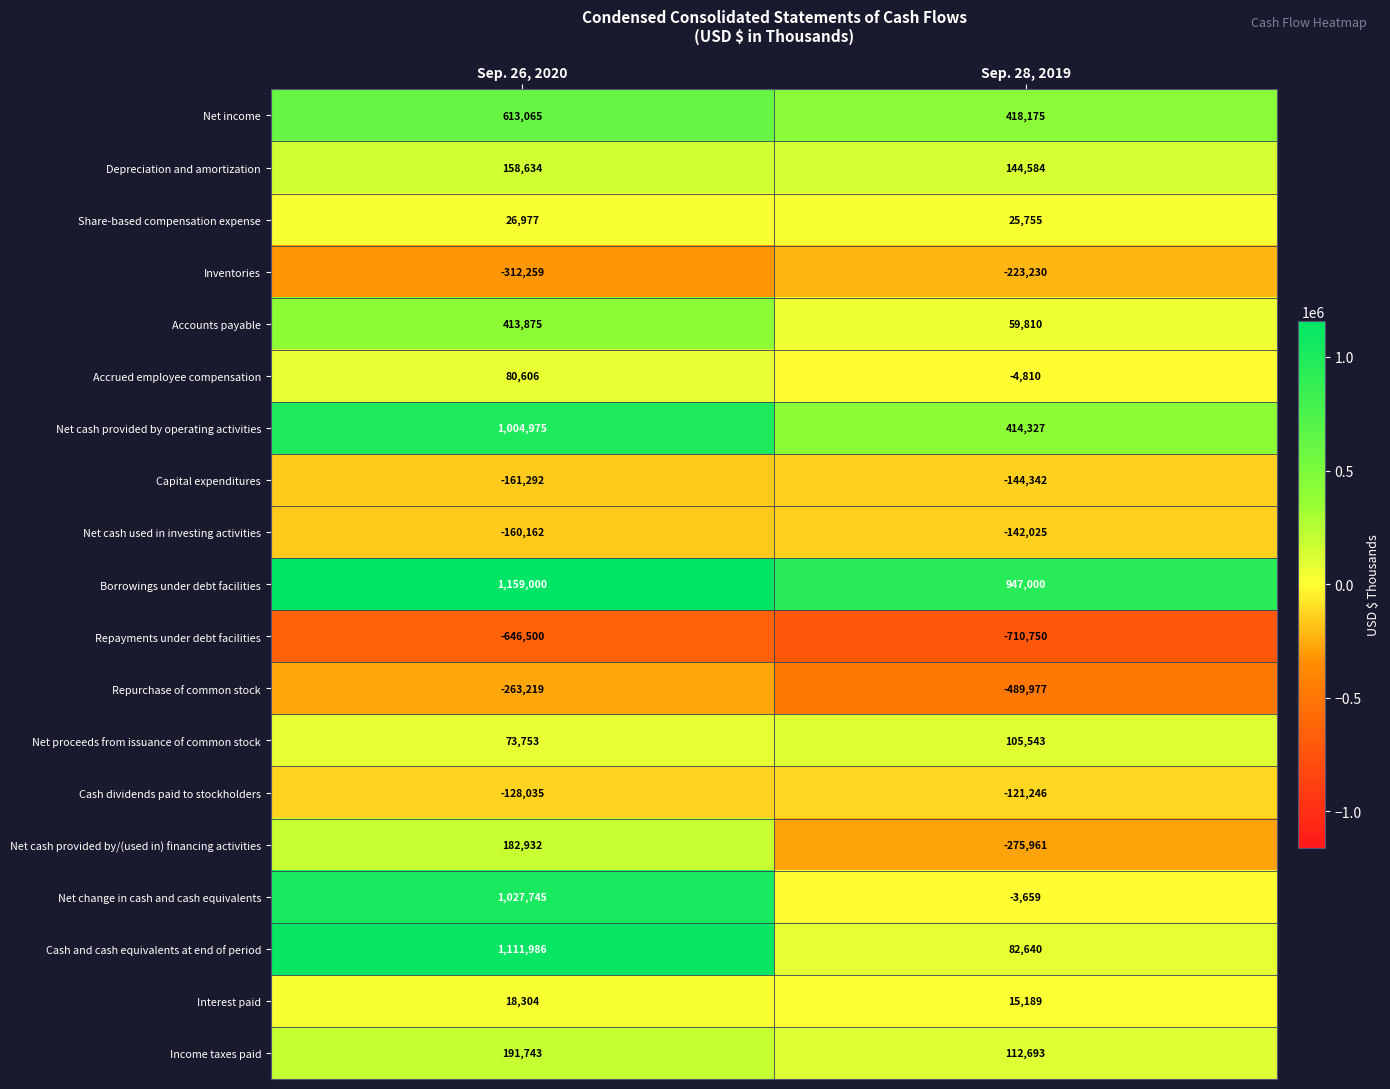

What is the difference between the Cash dividends paid to stockholders values at Sep. 26, 2020 and Sep. 28, 2019?

6789